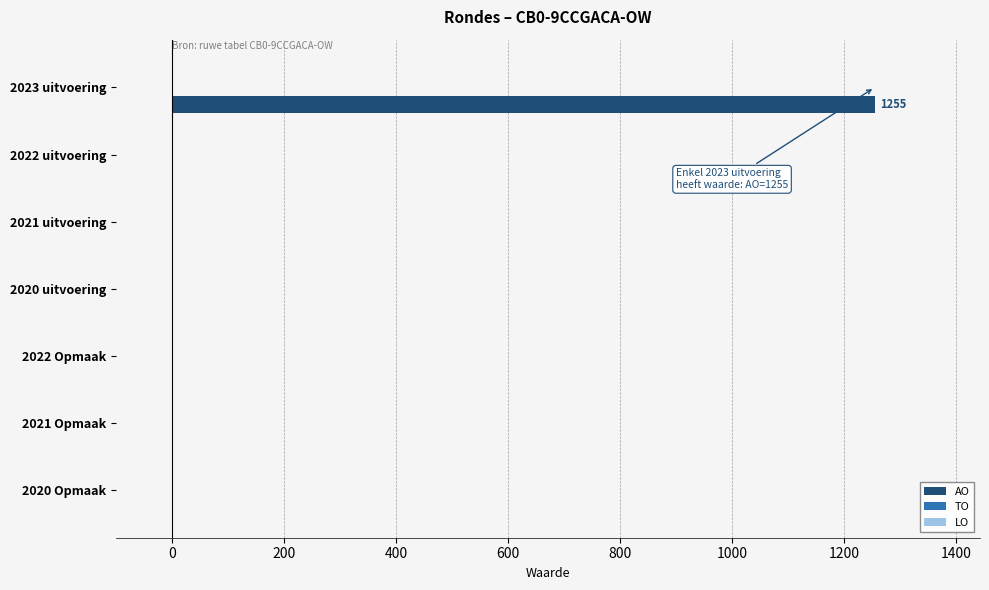

What is the maximum value shown in the chart?

1255